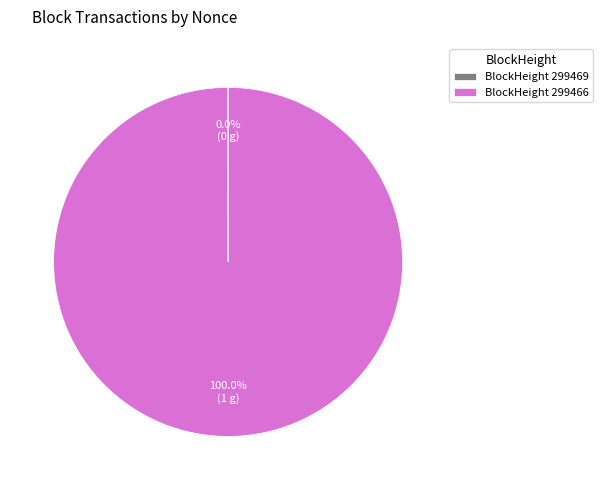

Which slice is the largest?

BlockHeight 299466